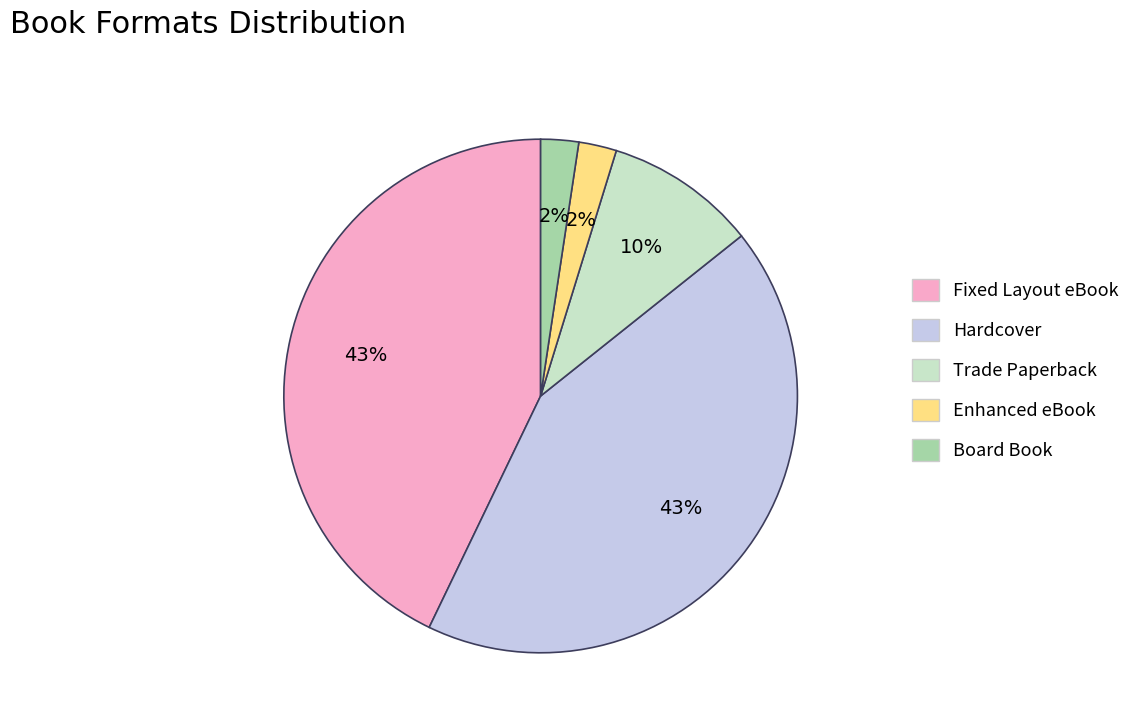

To the nearest percent, what is the combined percentage of Hardcover and Enhanced eBook?

45%